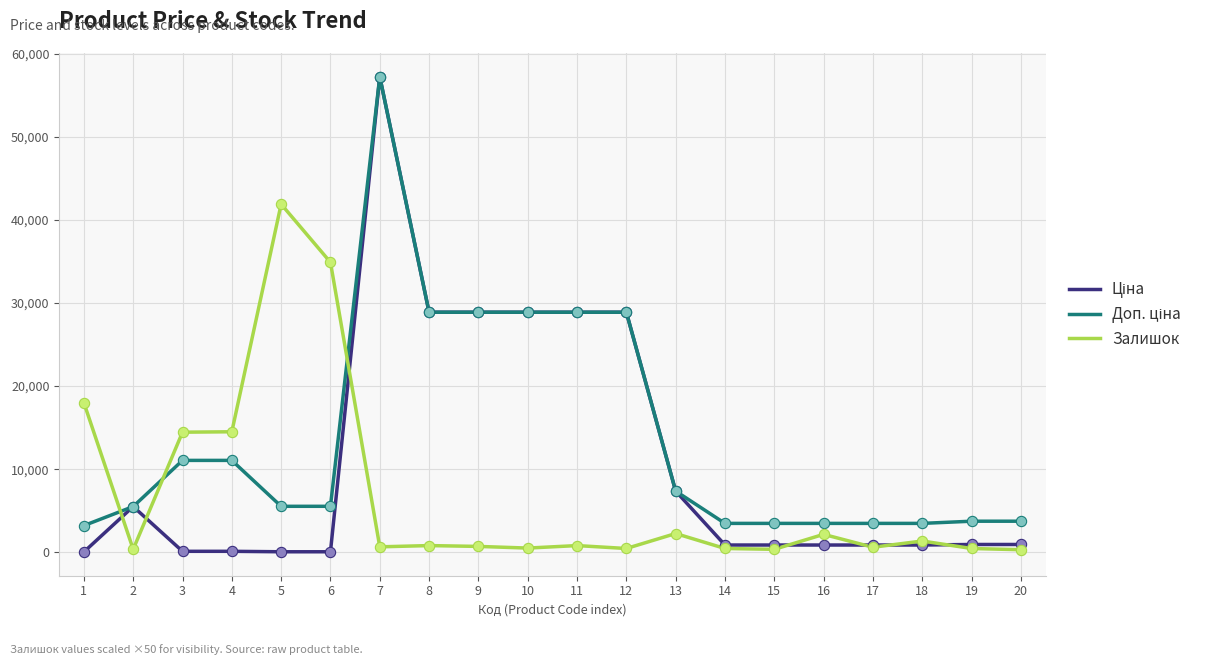

The value of Залишок at 5 is 41900.0. True or false?

True